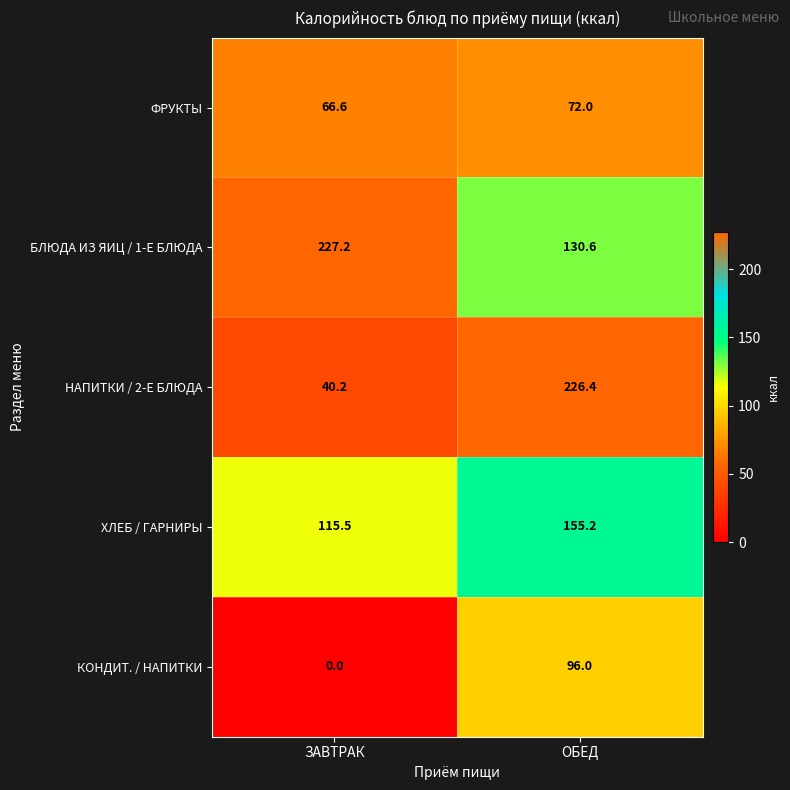

Is it true that БЛЮДА ИЗ ЯИЦ / 1-Е БЛЮДА equals 227.2 at ЗАВТРАК?

True